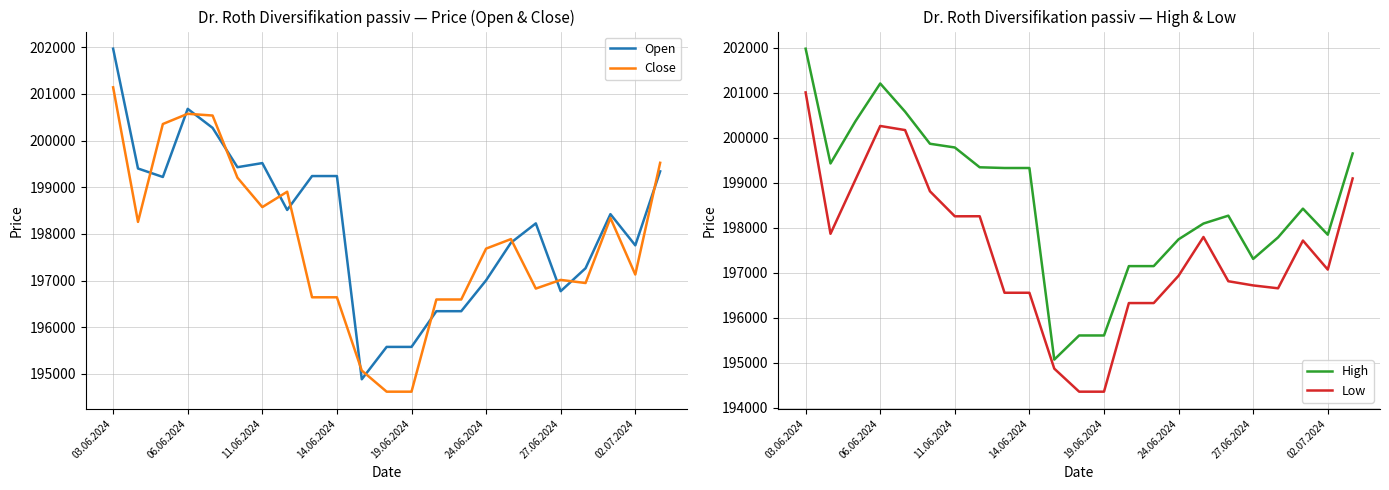

At which label does Close reach its peak?

03.06.2024